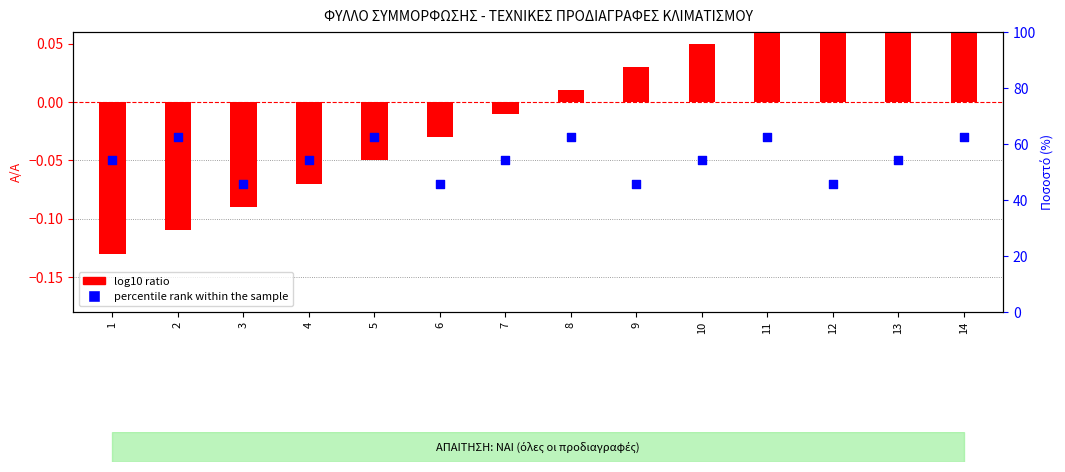

At how many categories does at least one series exceed 0?

7